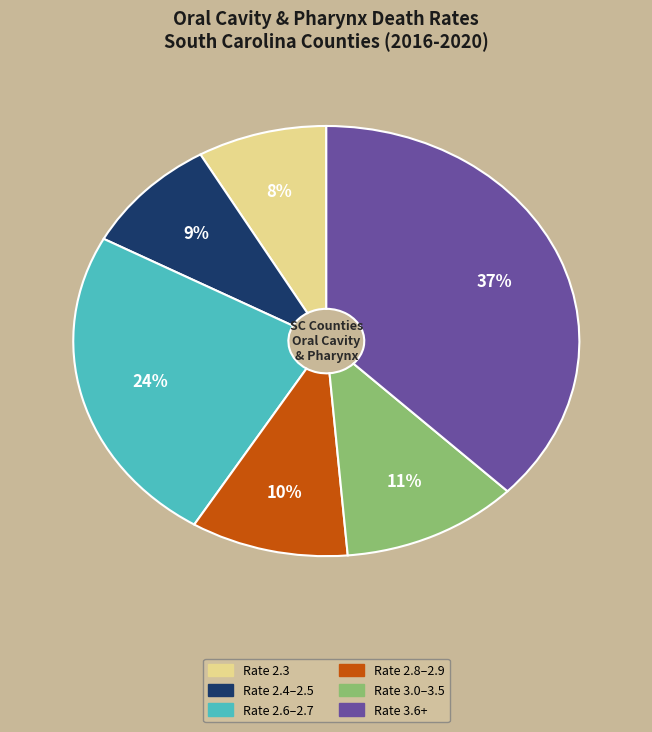

To the nearest percent, what is the average slice percentage?

17%